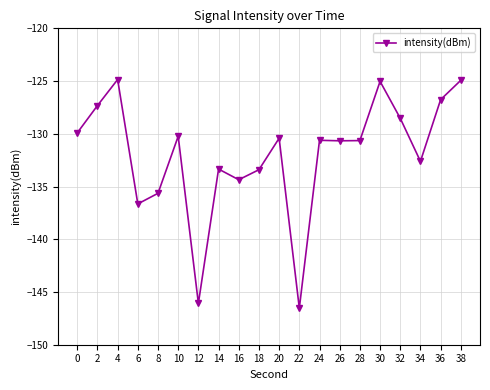

What is the minimum value shown in the chart?

-146.5